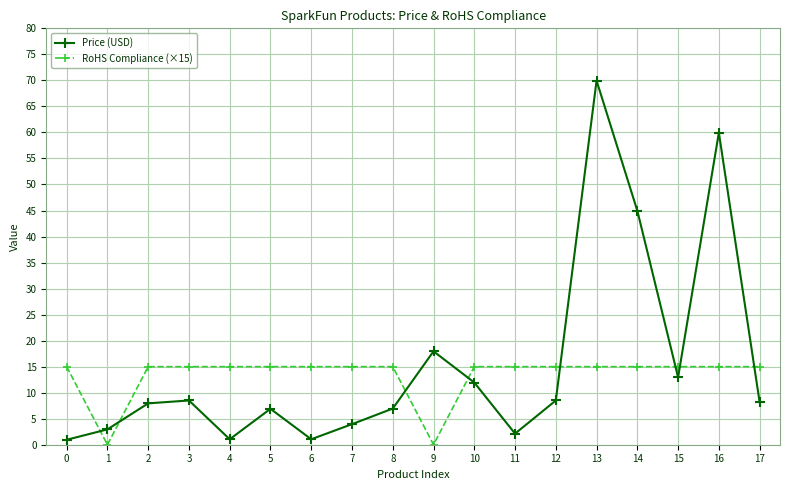

Which label corresponds to the largest value in the chart?

13